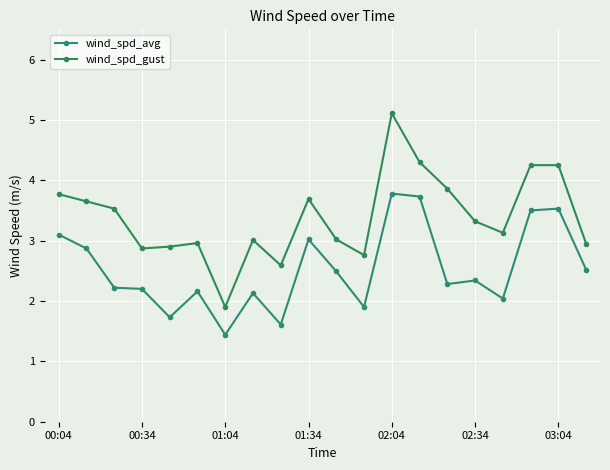

Is this an area chart (filled region under the line)?

No